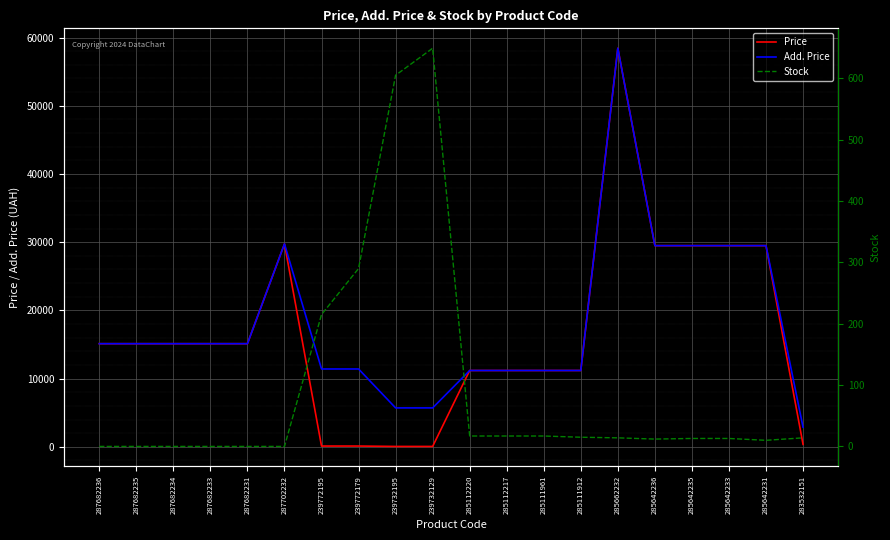

List the series in order of their peak value, lowest first.

Stock, Price, Add. Price